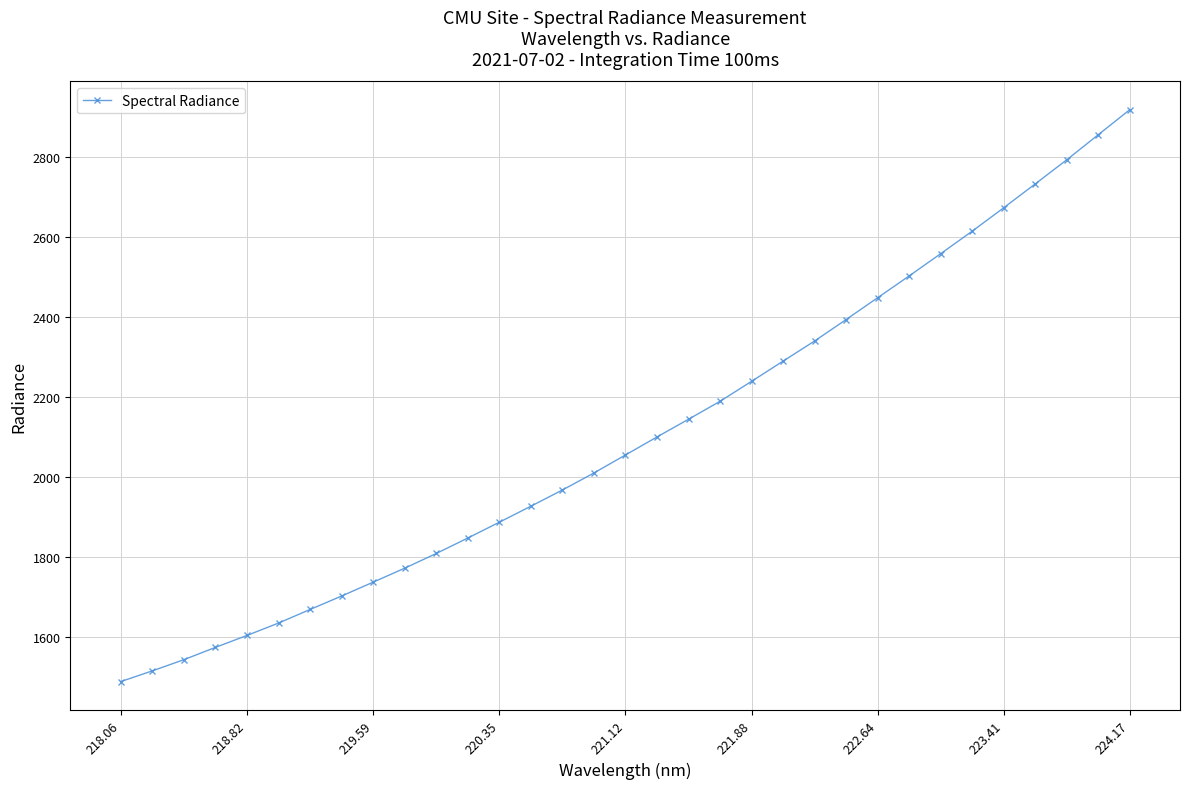

What is the average value?

2106.7